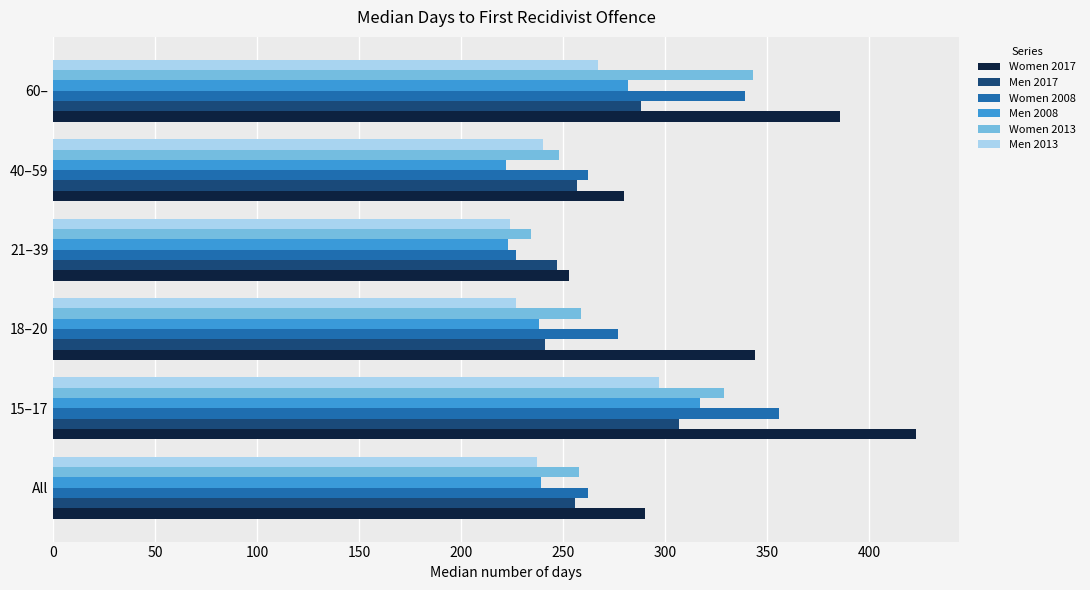

At which category does the chart reach its peak across all series?

15–17